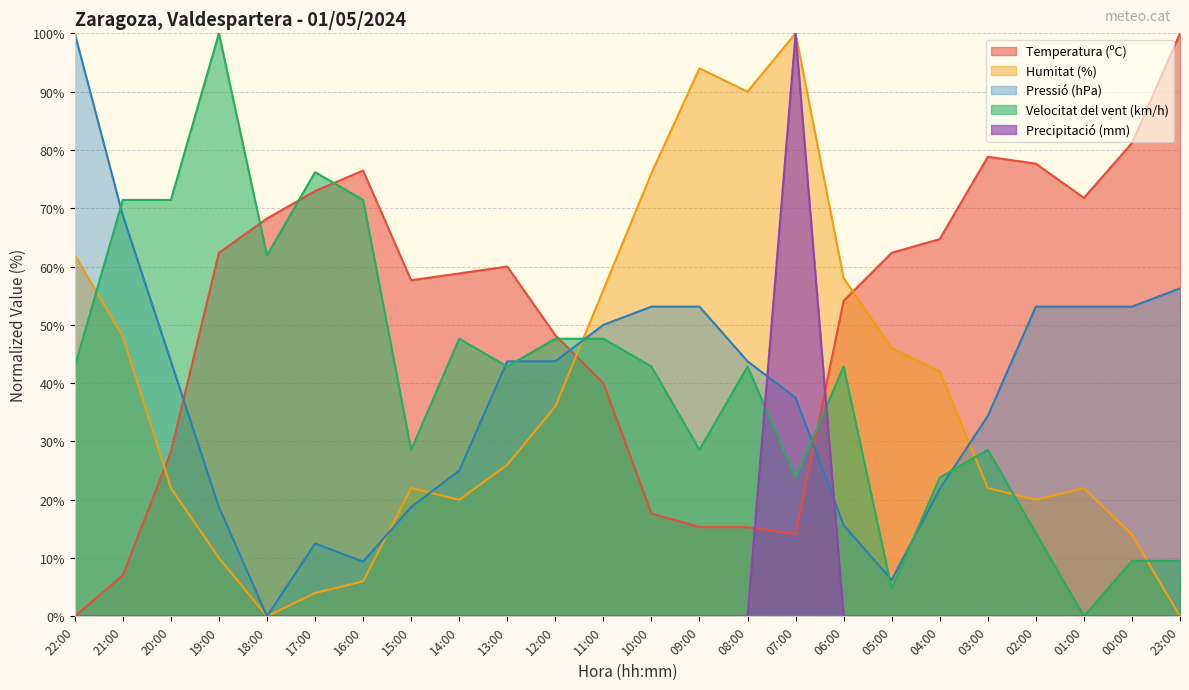

At how many categories does at least one series exceed 19?

24